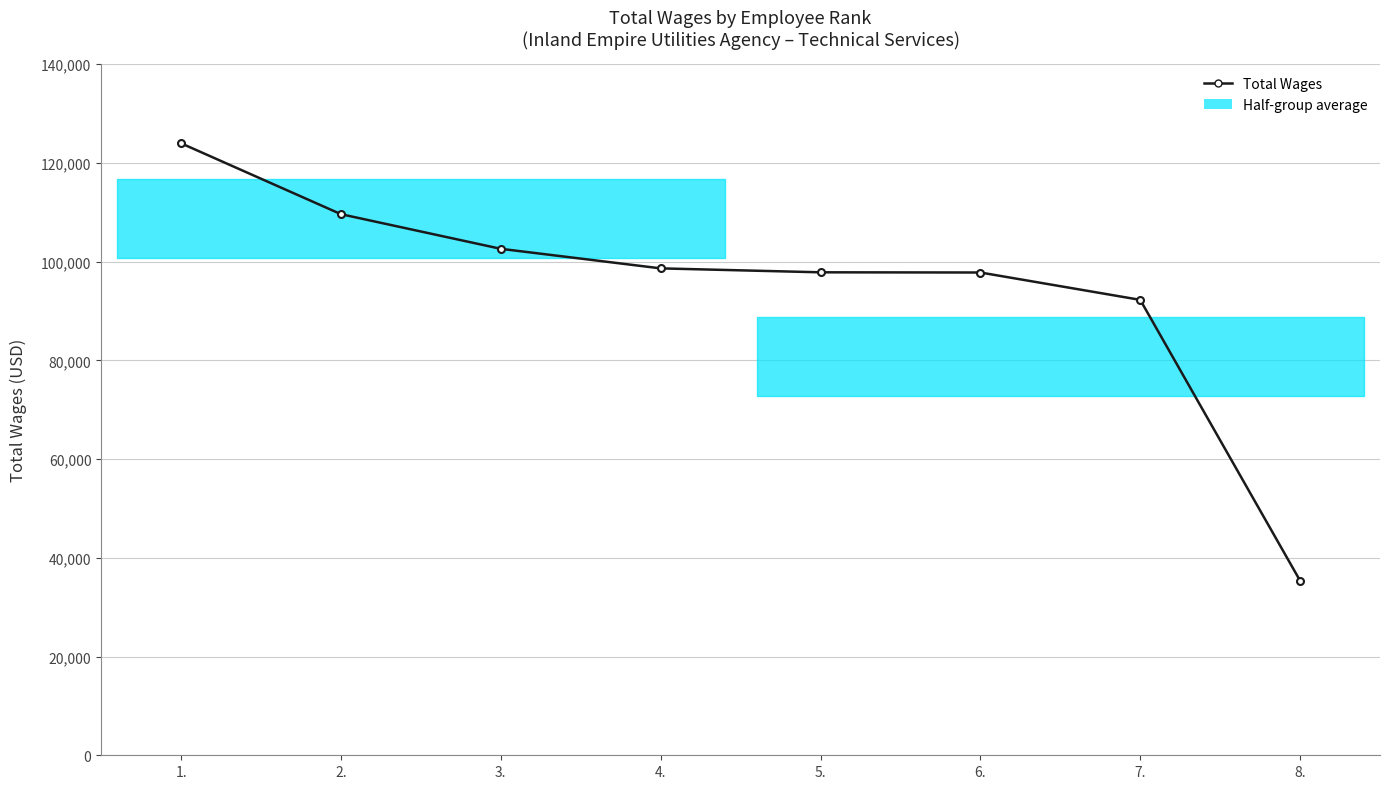

Between 2. and 6., which is larger?

2.